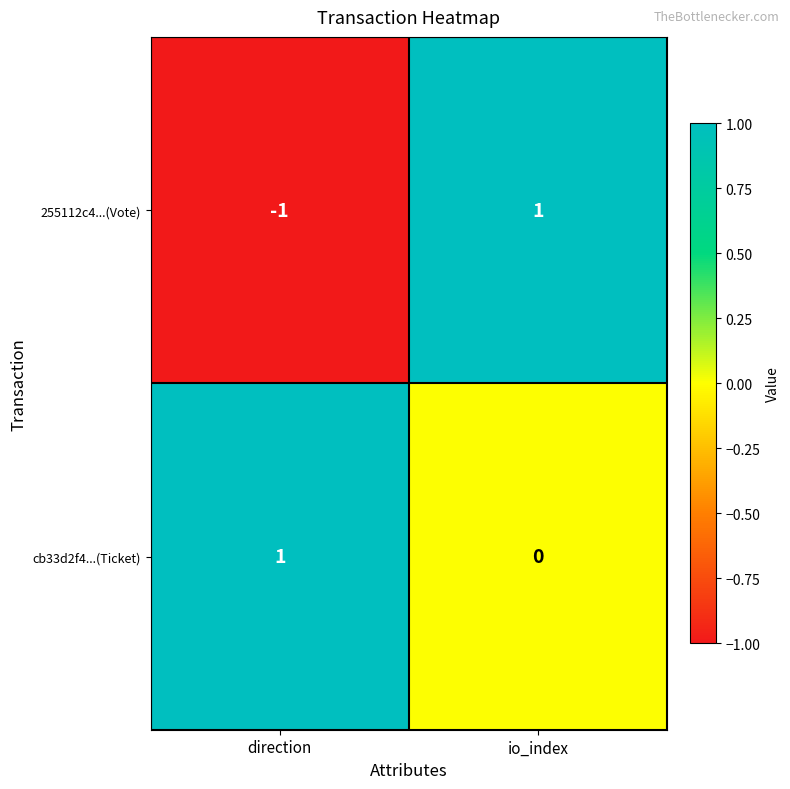

Which label corresponds to the smallest value in the chart?

direction